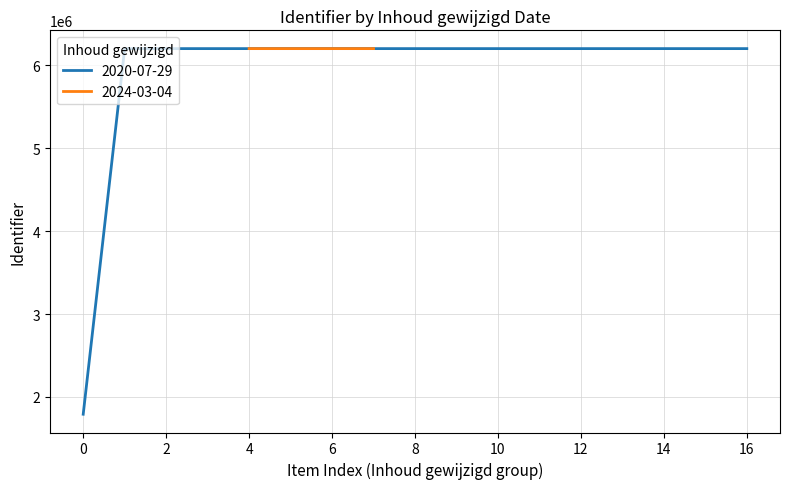

How many values are below 6199945?

8